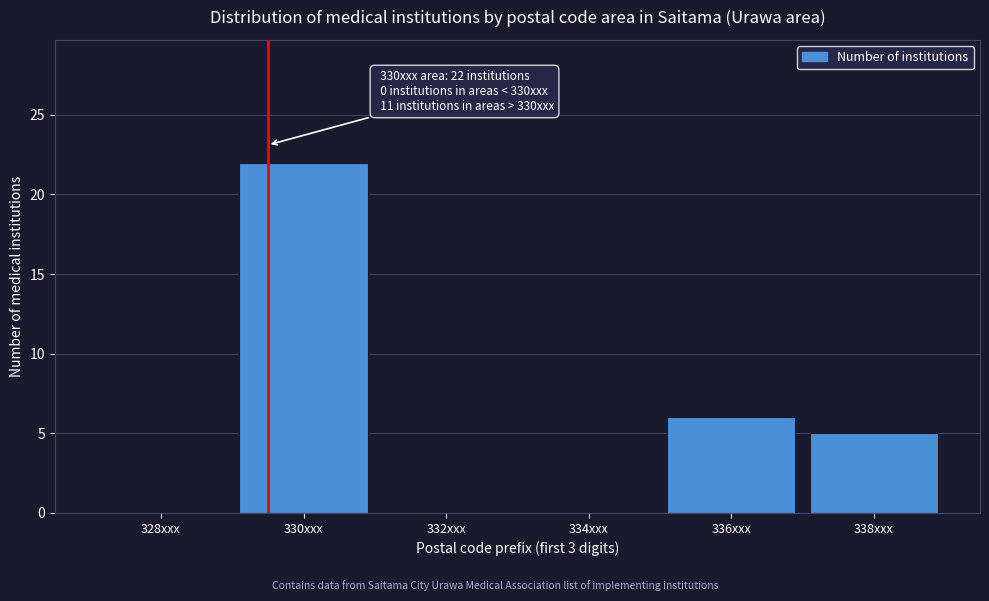

Reading left to right, list all the values displayed in this chart.

328xxx=0	330xxx=22	332xxx=0	334xxx=0	336xxx=6	338xxx=5